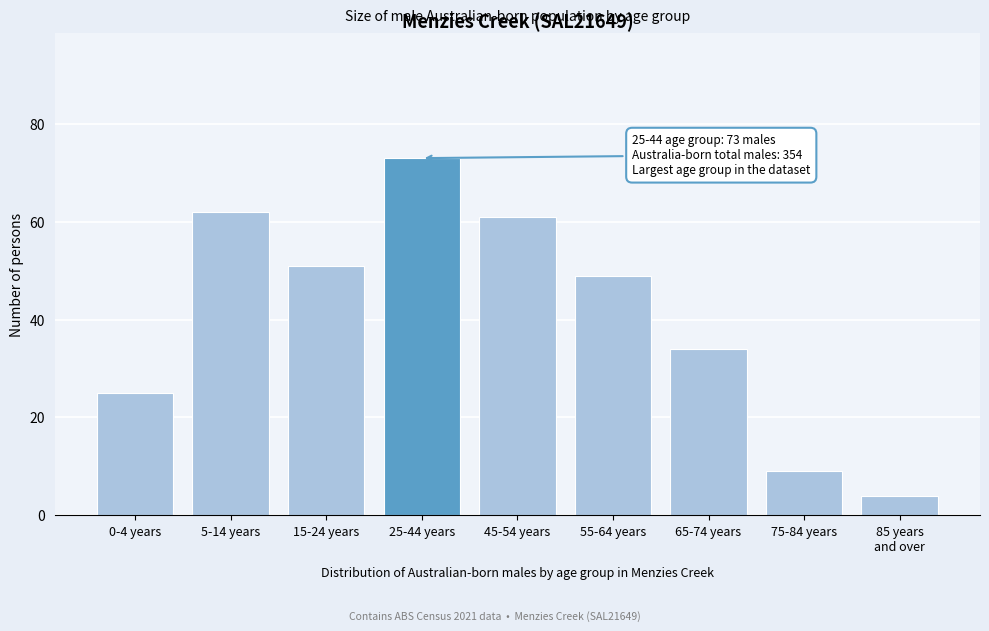

Reading left to right, what are all the values shown in this chart?

25	62	51	73	61	49	34	9	4